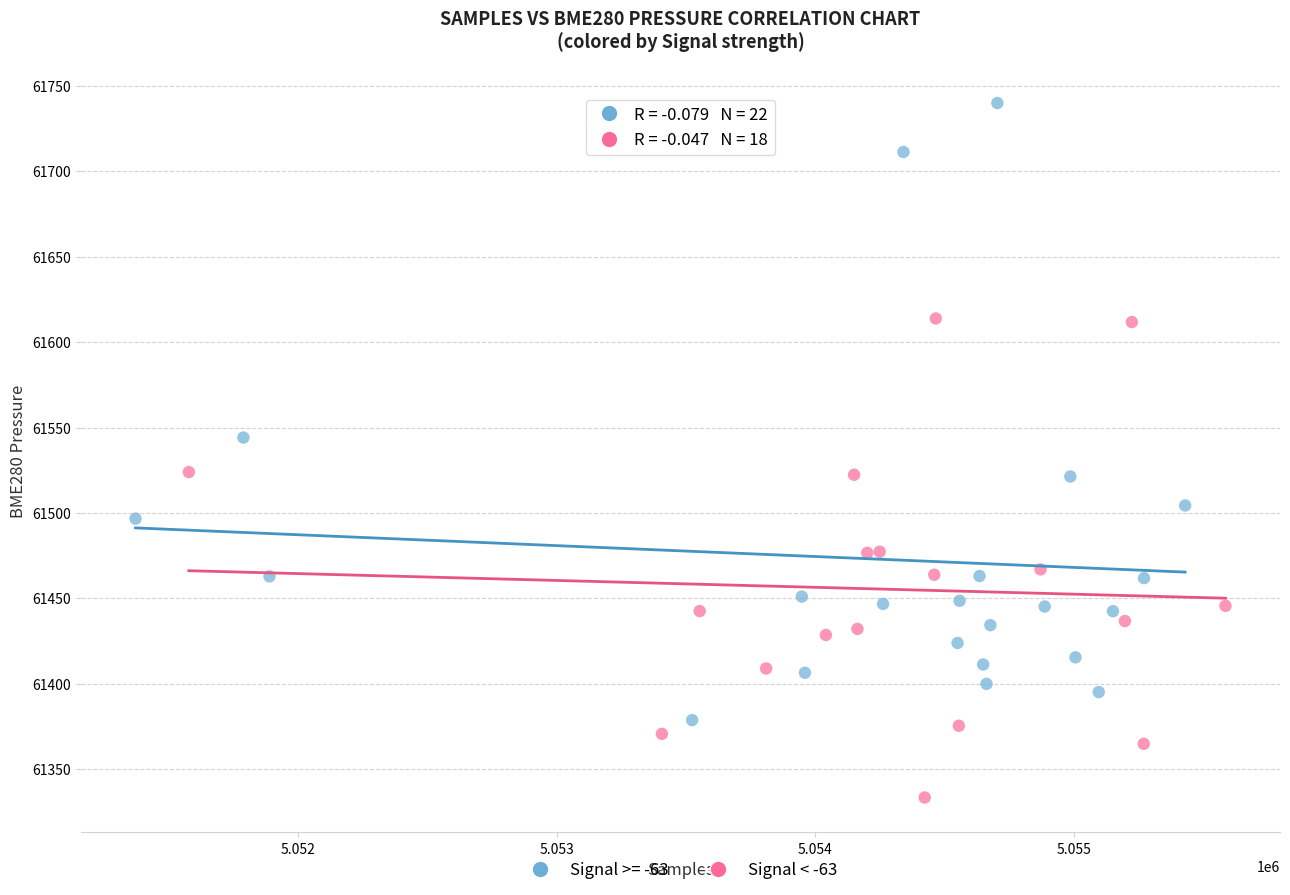

Which series contains the lowest Y value?

Signal < -63